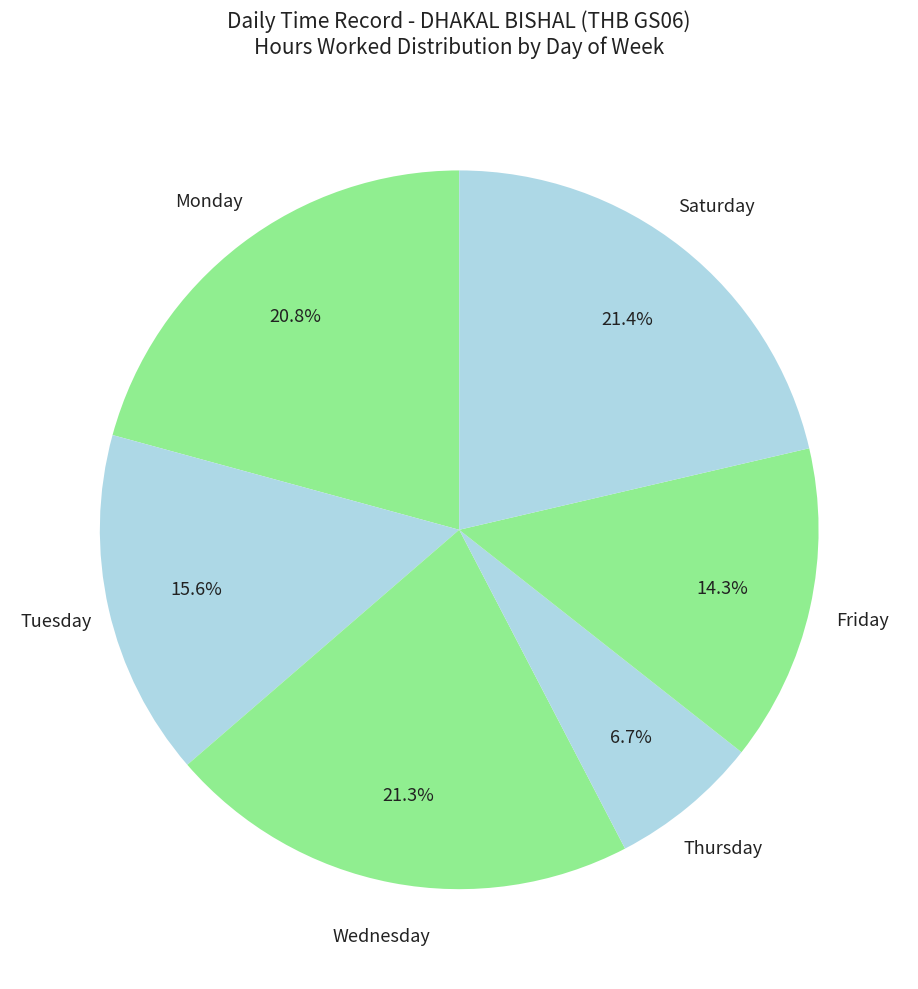

Combined, do Saturday and Monday account for over 50%?

No